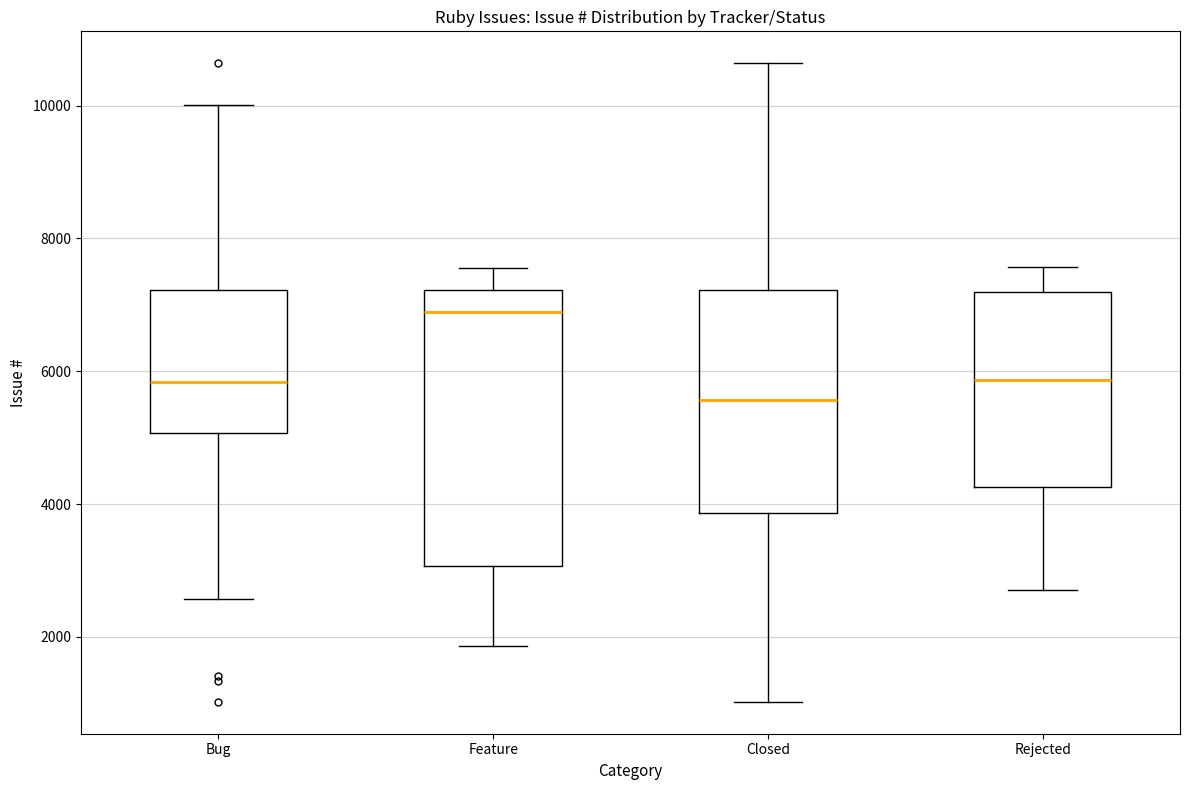

Which box's median line is the lowest?

Closed